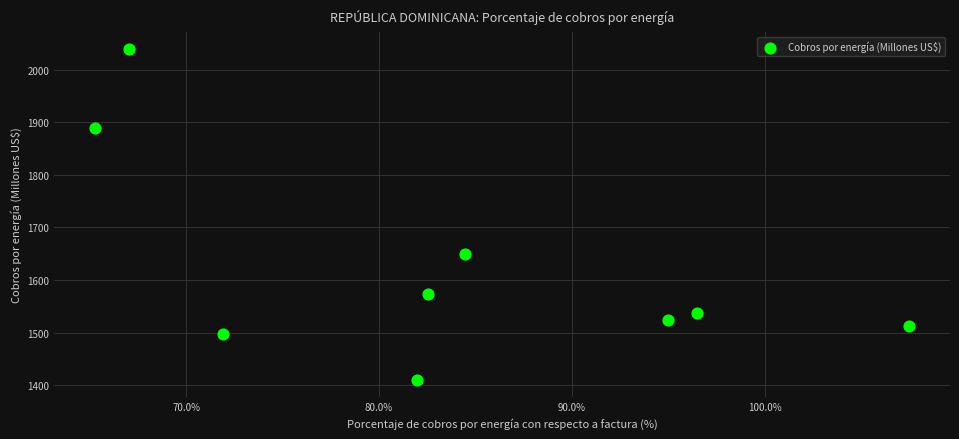

What Y value in the scatter plot is closest to 1724?

1648.7